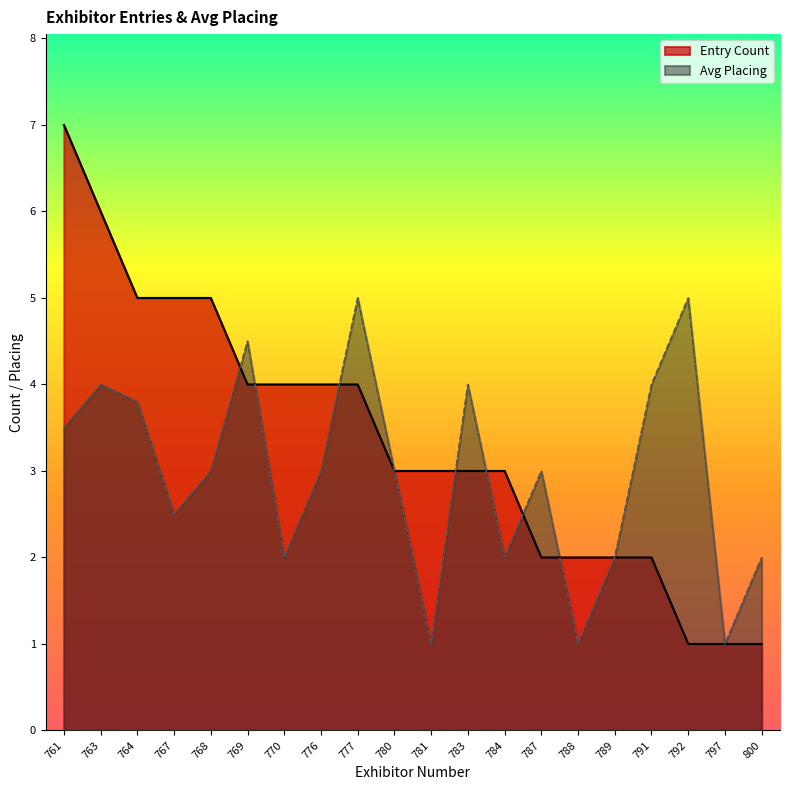

What is the difference between the Avg Placing values at 776 and 767?

0.5